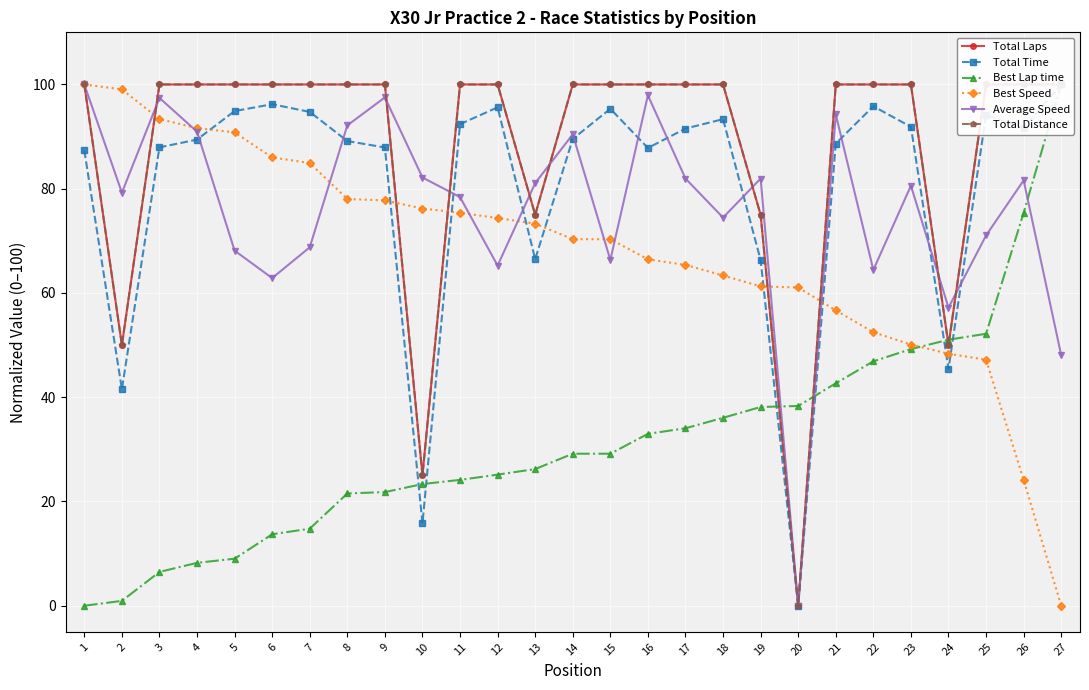

What is the difference between the maximum and second lowest values in the Total Laps series?

75.0